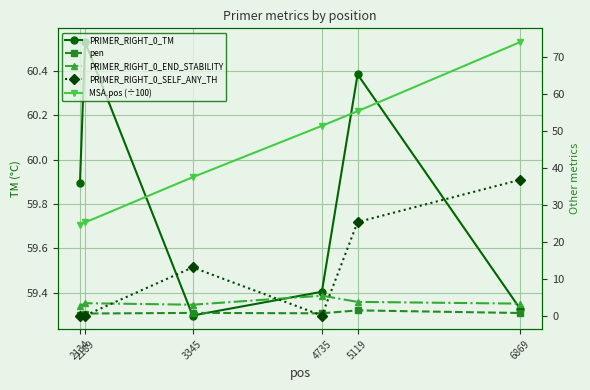

What is the difference between the maximum and minimum values in the PRIMER_RIGHT_0_END_STABILITY series?

2.8